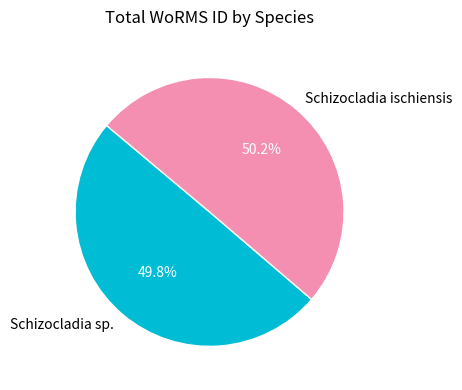

The Schizocladia sp. slice represents 37% of the pie. True or false?

False